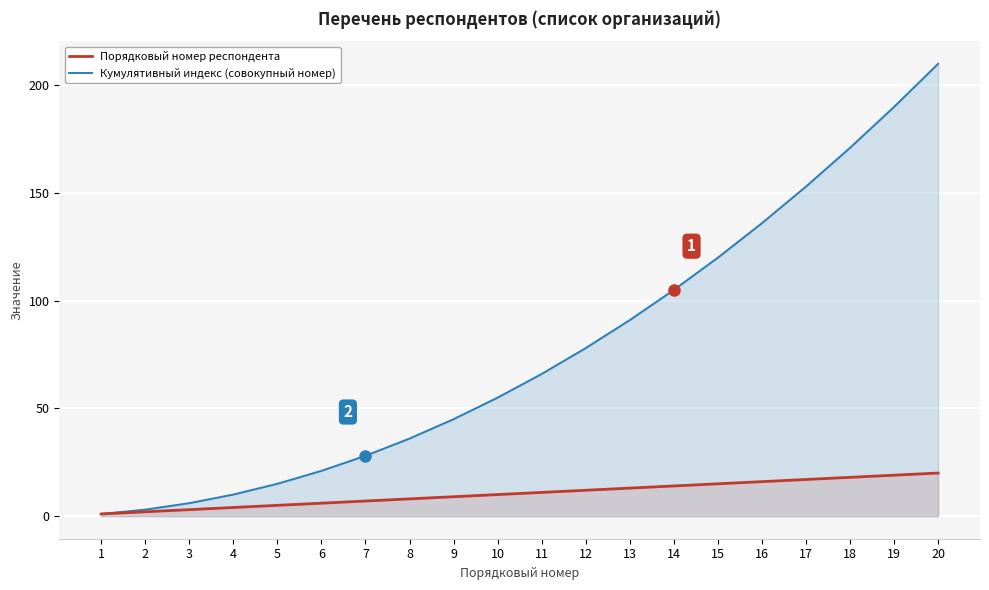

How many lines are shown in the chart?

2